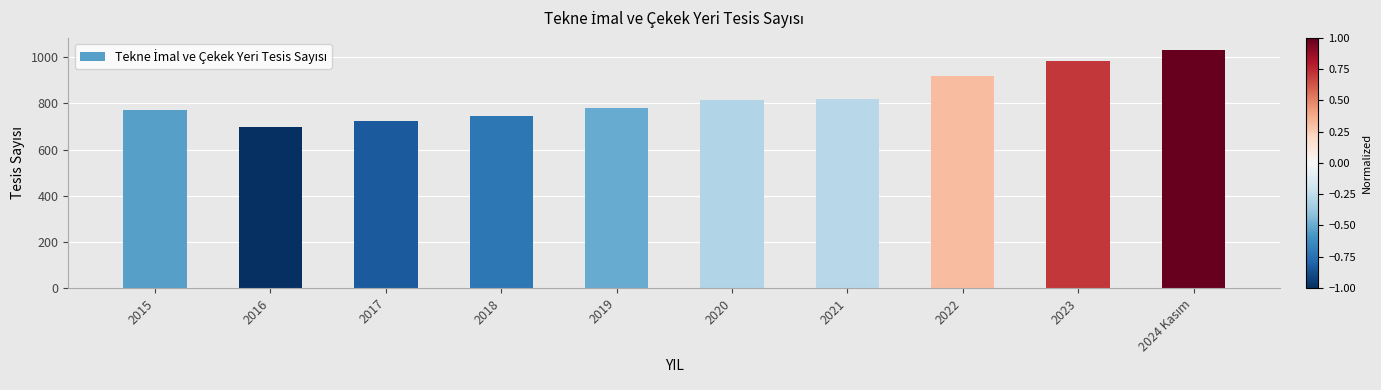

Which label corresponds to the smallest value in the chart?

2016